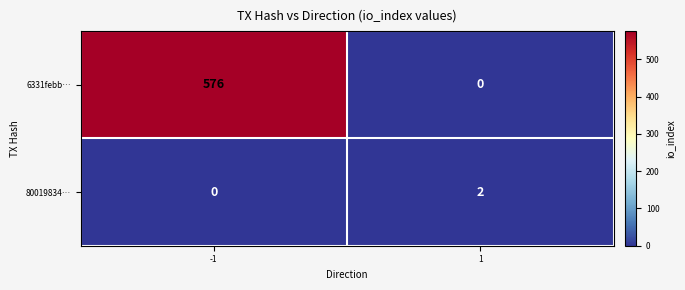

What is the average value of the 6331febb… series?

288